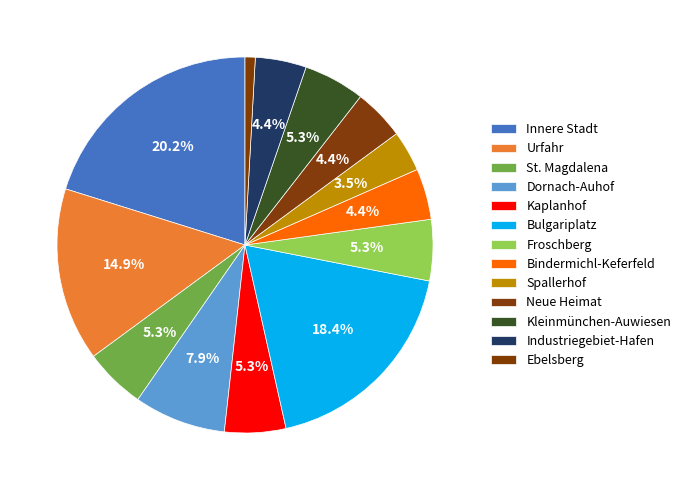

How many slices are in this pie chart?

13